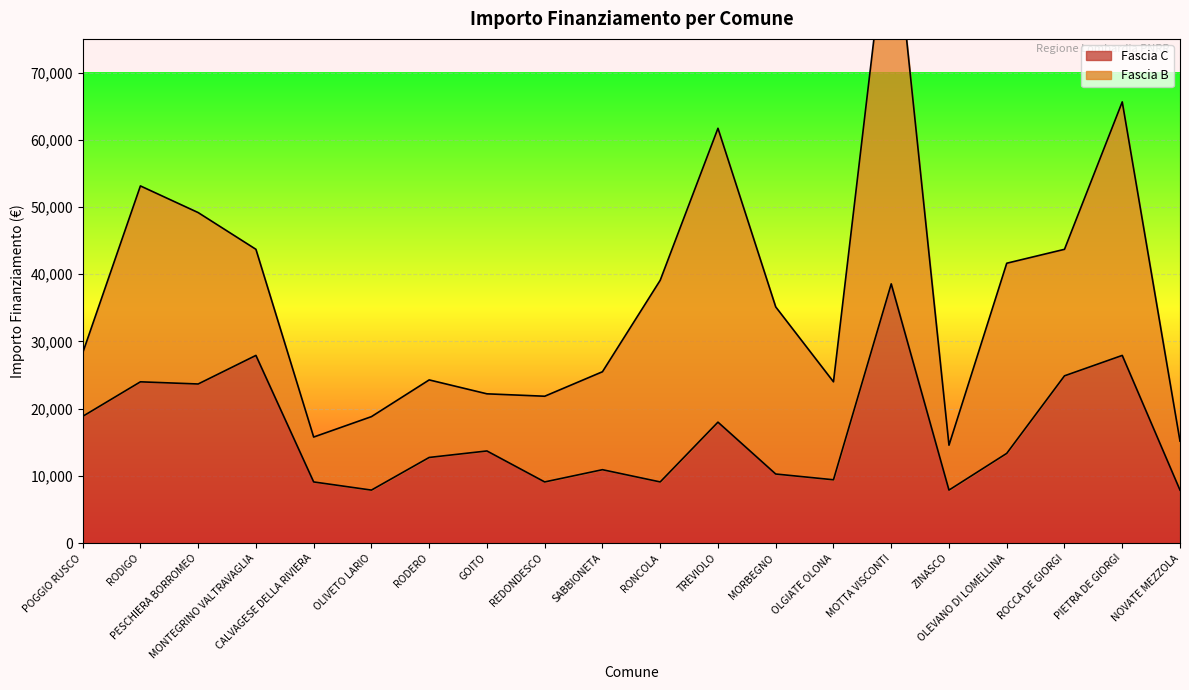

What is the minimum value shown in the chart?

7891